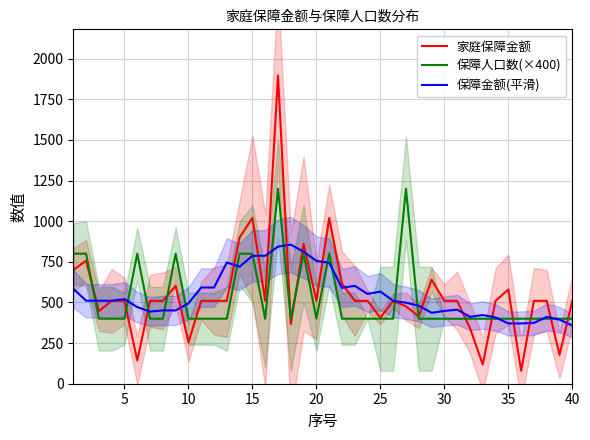

What is the greatest value displayed?

1896.0